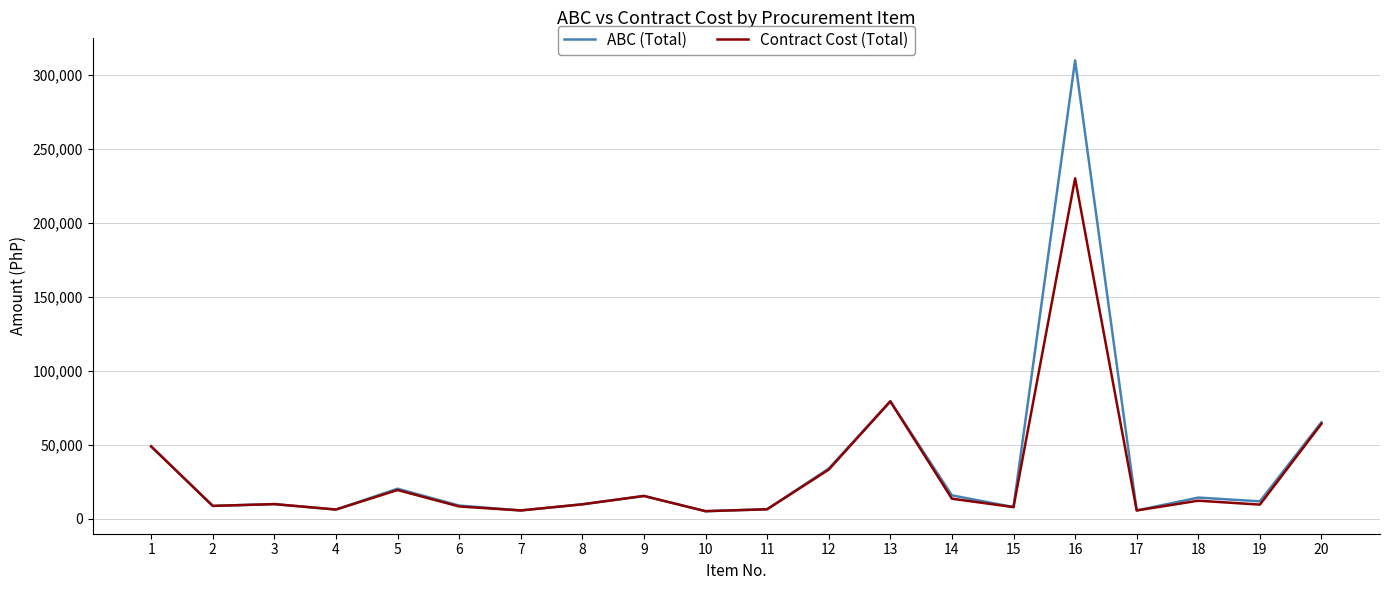

Is the value of Contract Cost (Total) at 6 greater than the value of ABC (Total) at 20?

No